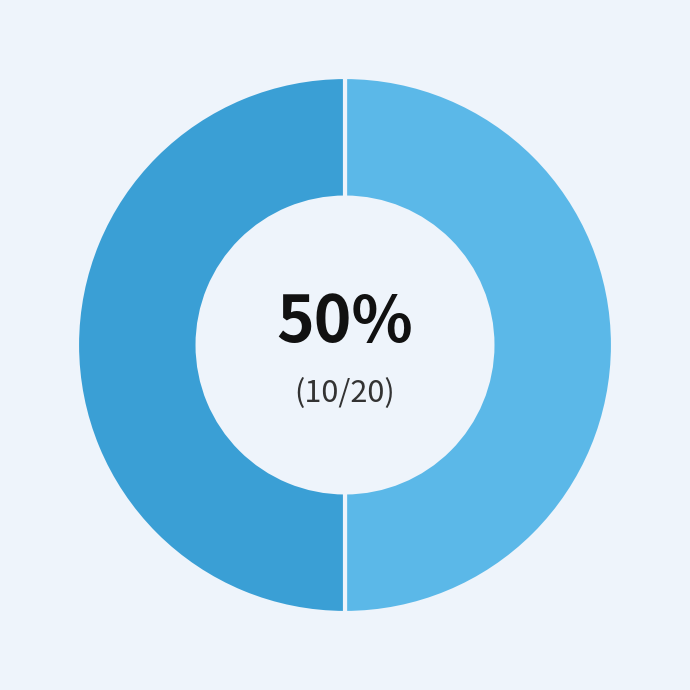

How many segments does this pie chart have?

2